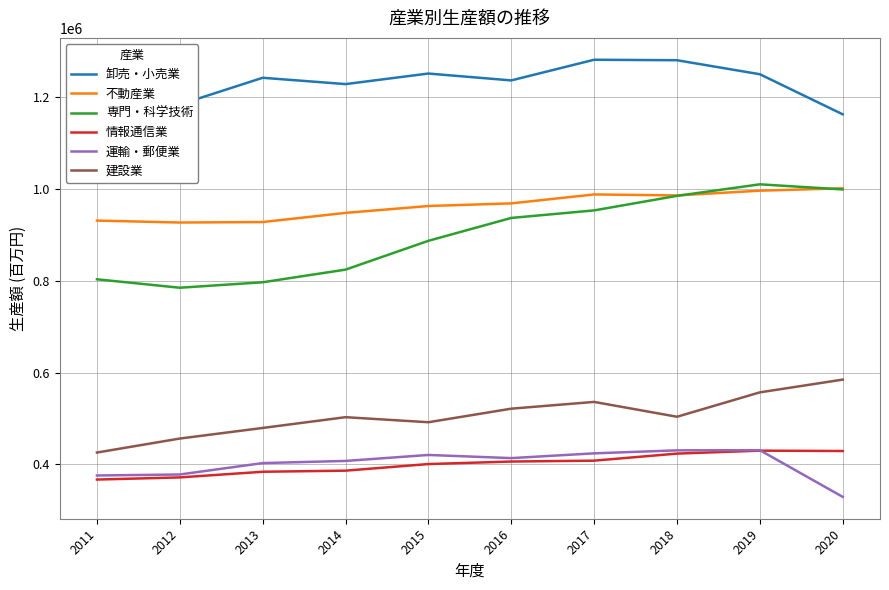

Reading left to right, list all the values displayed in this chart.

卸売・小売業: 1151215	1184068	1242358	1228574	1251590	1236632	1281645	1280588	1250069	1162749
不動産業: 931249	926998	928023	948022	962973	968719	988195	986039	996378	1001541
専門・科学技術: 803327	784933	796858	824405	887157	937009	953426	985121	1010234	999097
情報通信業: 367035	371716	384014	386424	400790	406275	408216	423561	430005	429213
運輸・郵便業: 375907	378065	402918	407609	420624	413745	424126	430656	431030	329298
建設業: 425903	456367	479453	502909	491914	521462	536184	503847	557000	584769